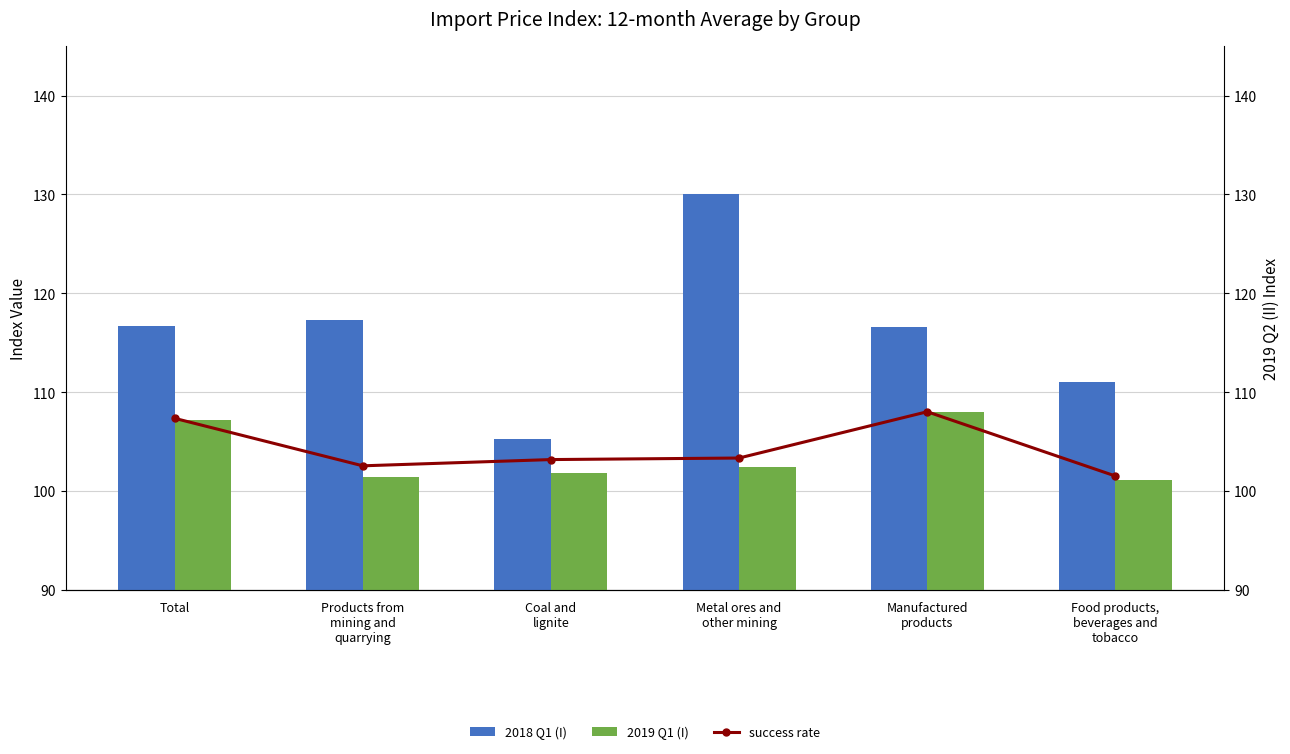

Between Total and Food products,
beverages and
tobacco, which series saw the biggest shift?

2019 Q1 (I)